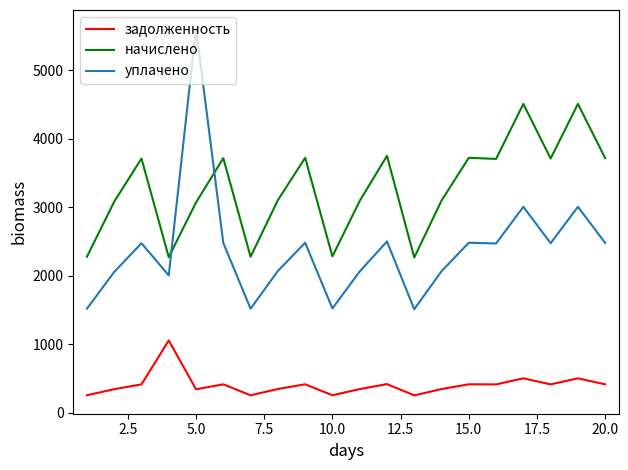

What is the difference between the second highest and second lowest values in the уплачено series?

1488.0